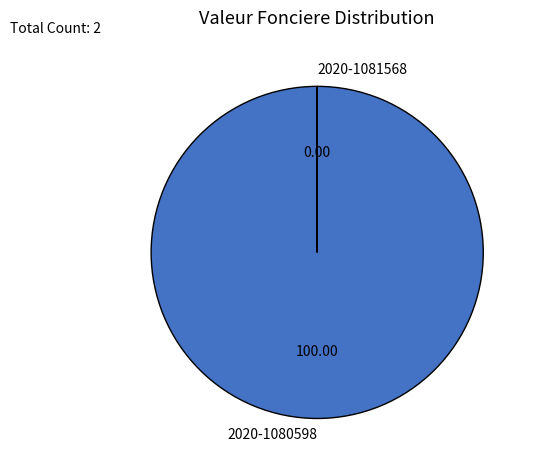

Which category accounts for the majority?

2020-1080598